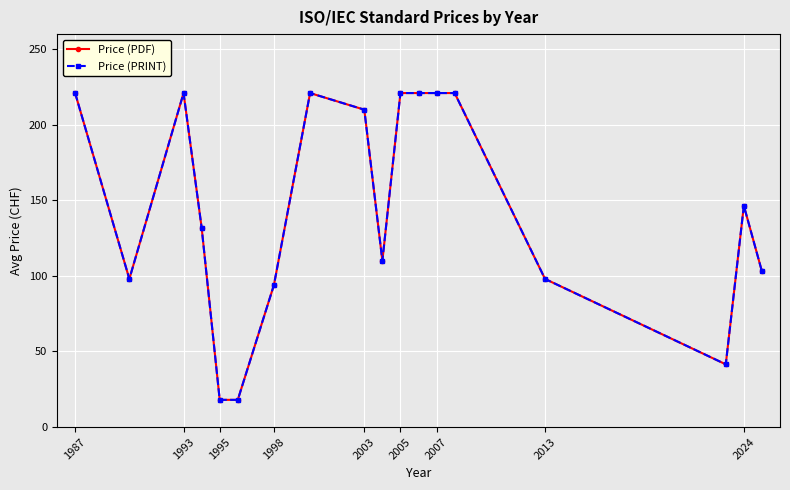

Is this an area chart (filled region under the line)?

No